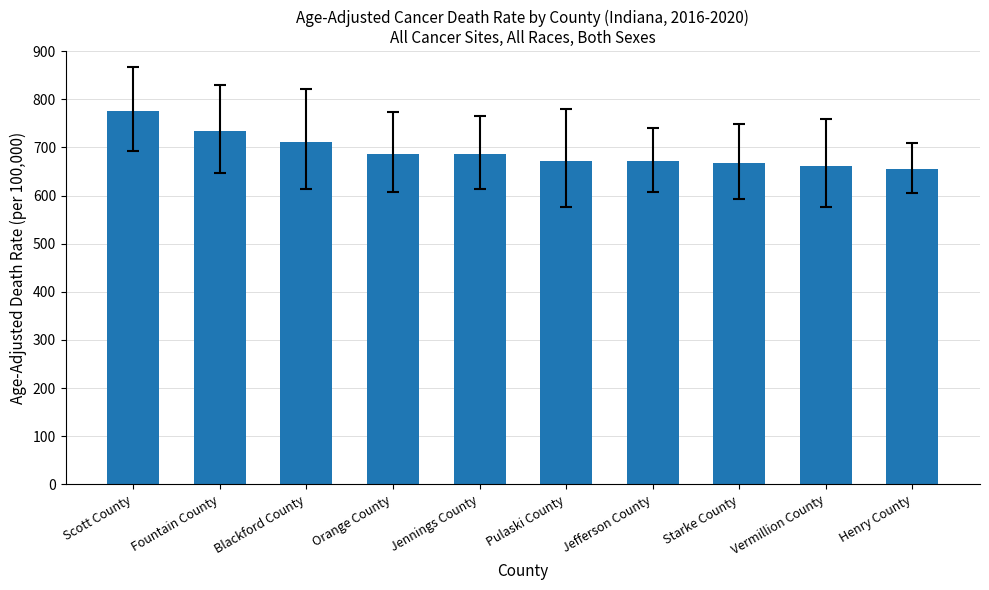

Which category has the highest value across all series?

Scott County